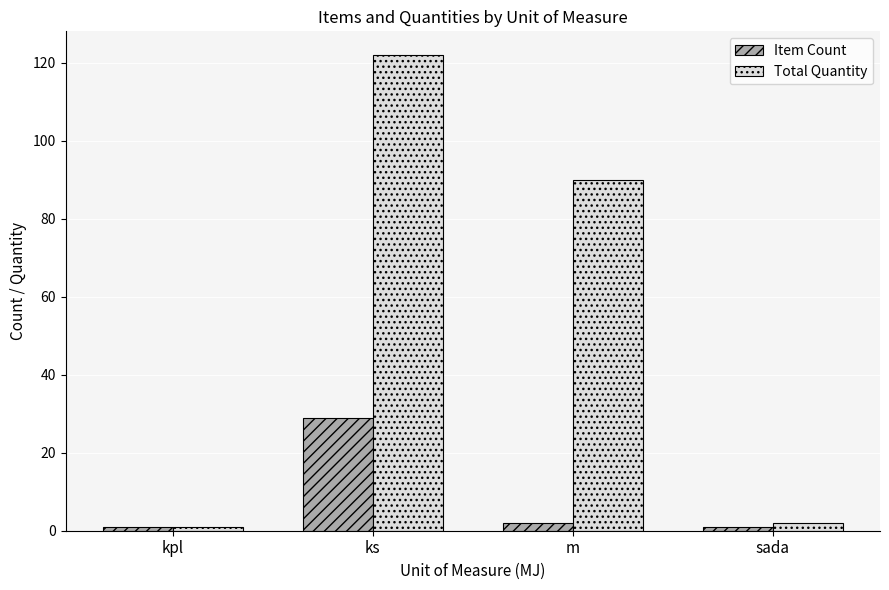

What are all the series names shown in the legend?

Item Count, Total Quantity